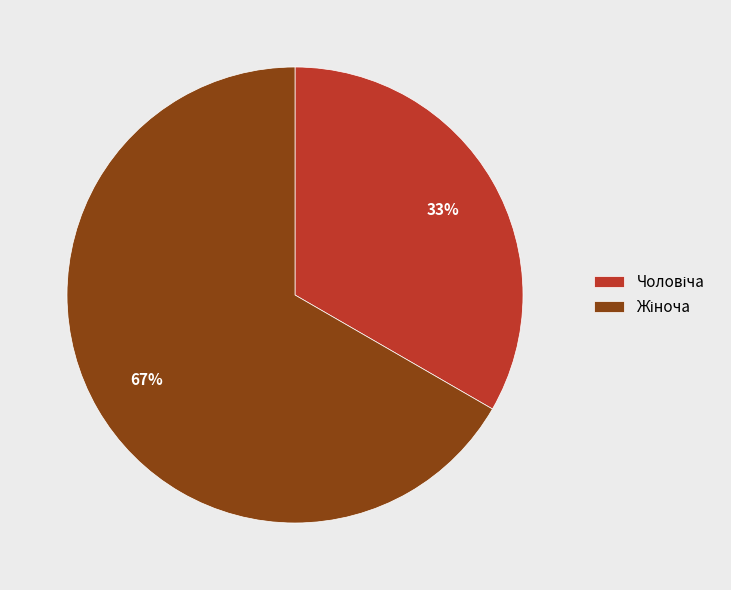

Is there any slice that represents more than half of the pie?

Yes